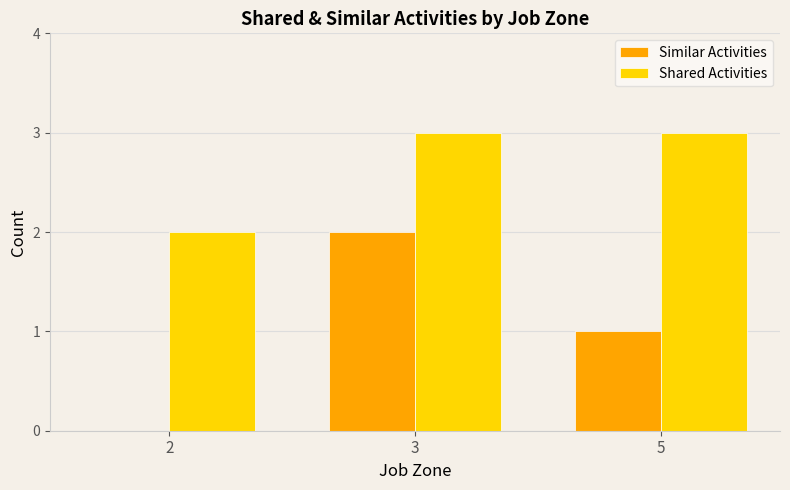

Where is Similar Activities nearest to the value 1?

5